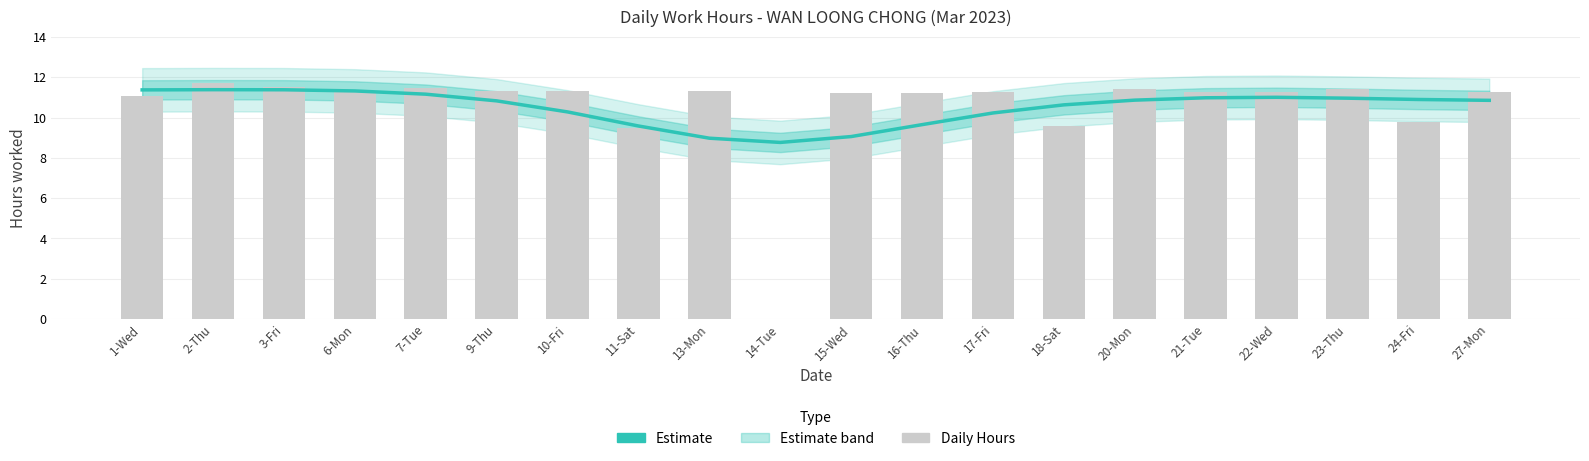

The chart shows a value of 10.2 at 17-Fri. True or false?

True